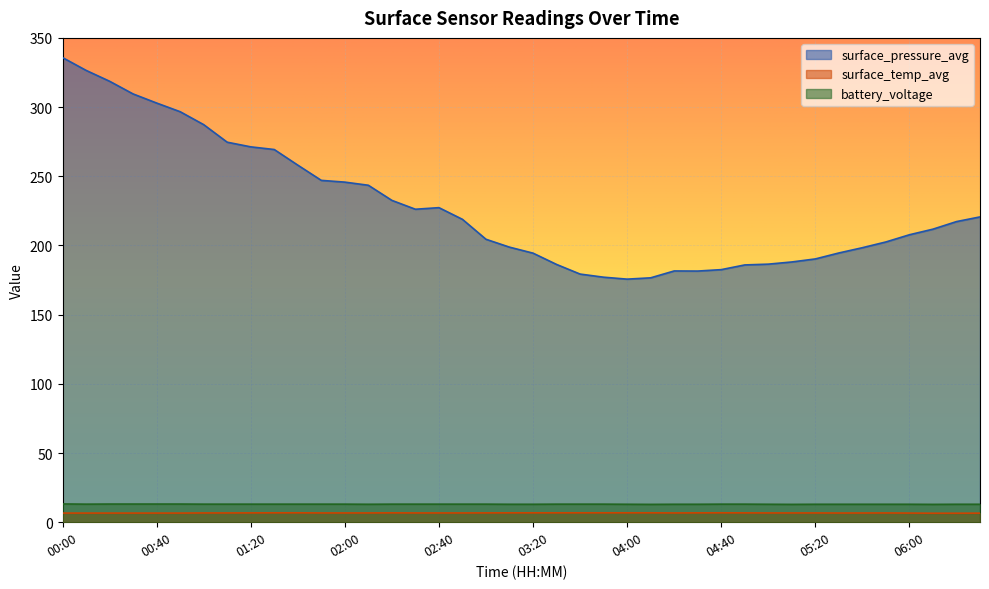

How many lines are shown in the chart?

3